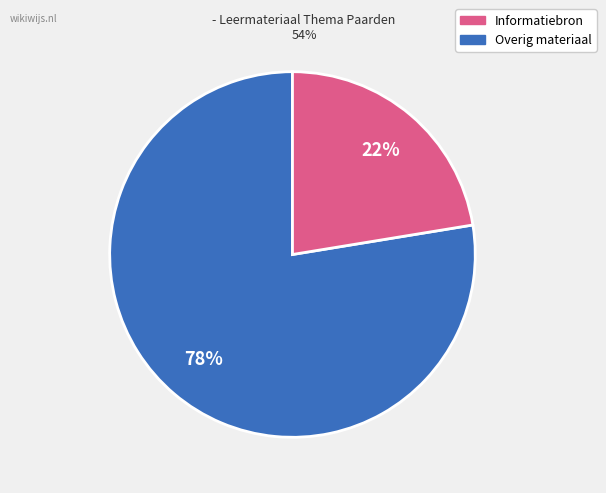

Is there any slice that represents more than half of the pie?

Yes